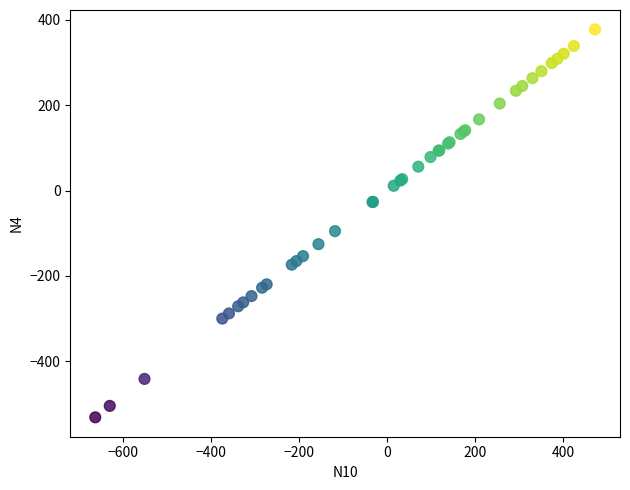

What Y value in the scatter plot is closest to -76?

-95.0